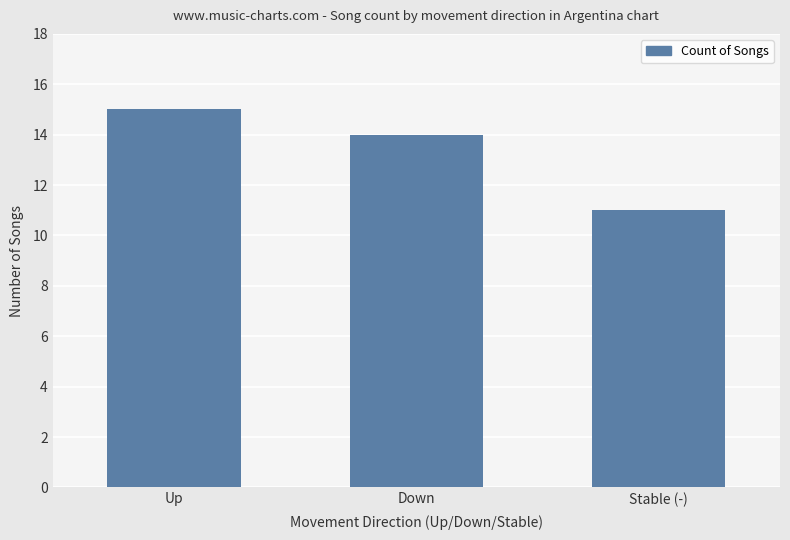

What value does the data have at Stable (-)?

11